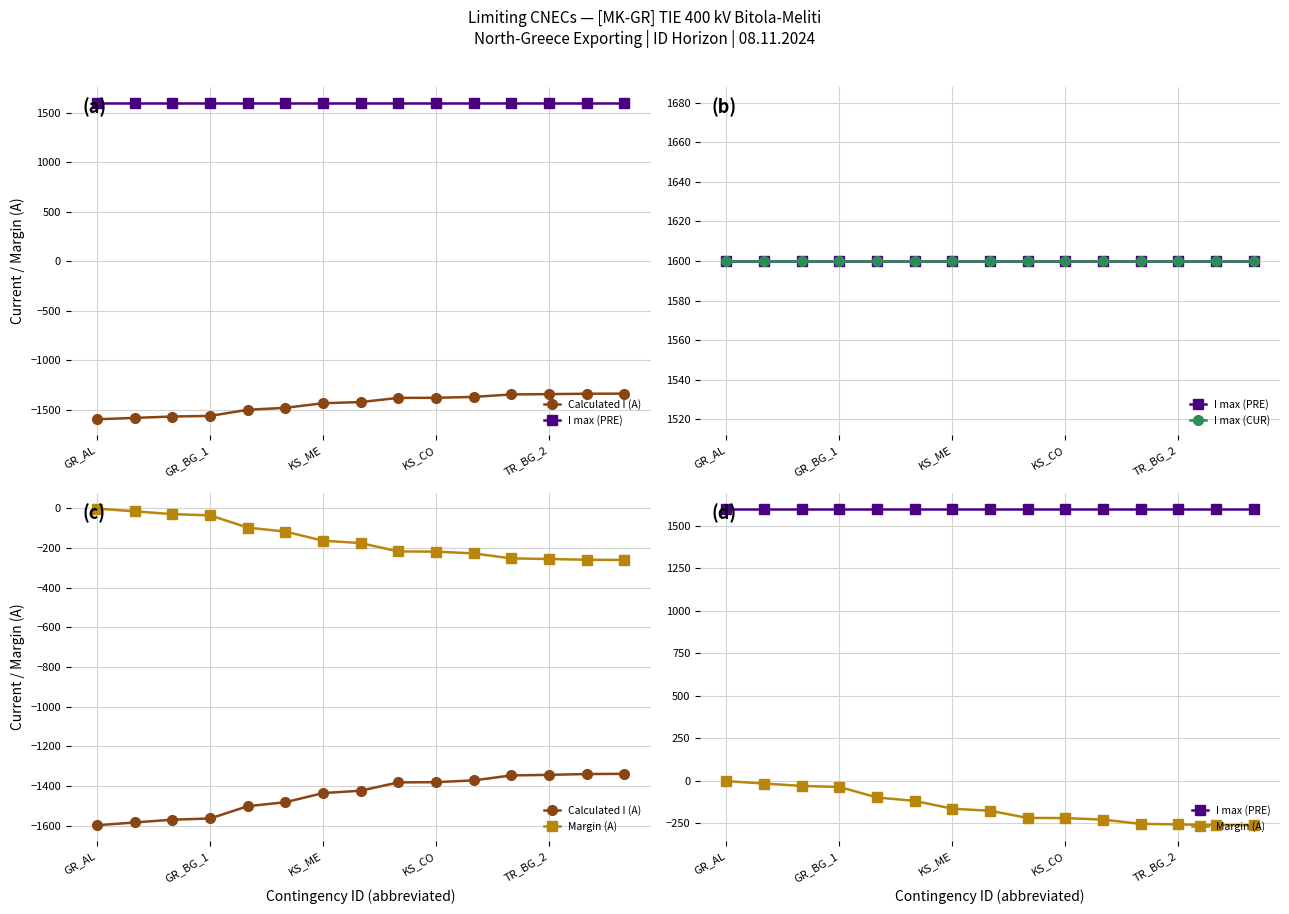

The Margin (A) series shows -261 at 14. True or false?

True